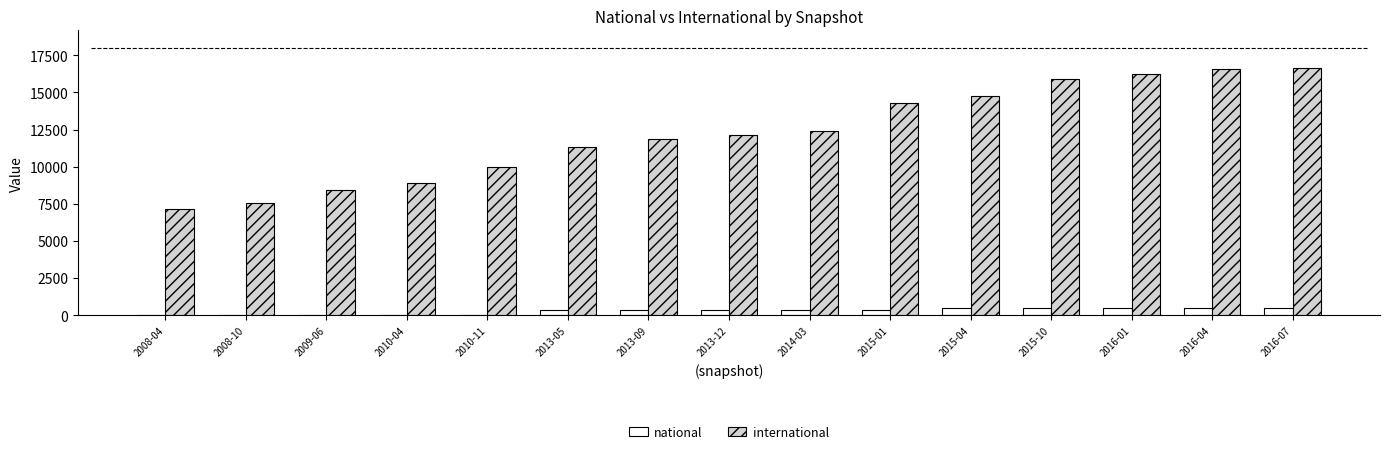

Is the value of international at 2015-10 greater than the value of national at 2010-04?

Yes